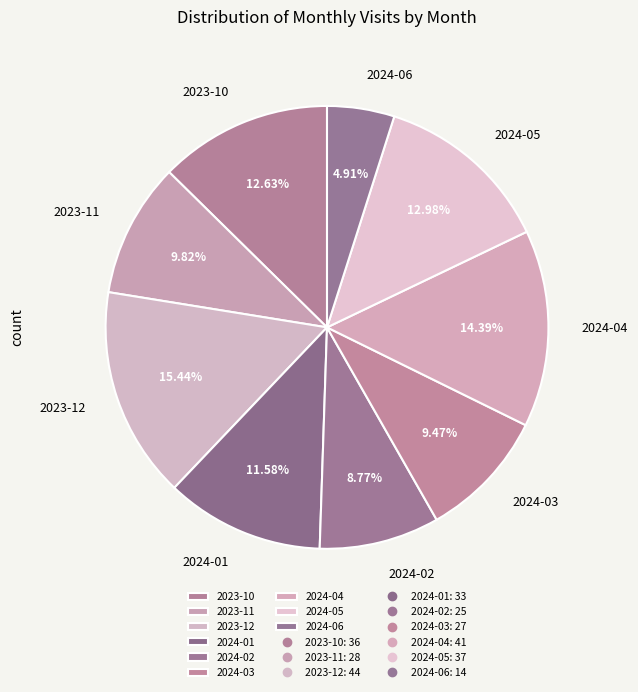

Which category has the biggest portion of the pie?

2023-12